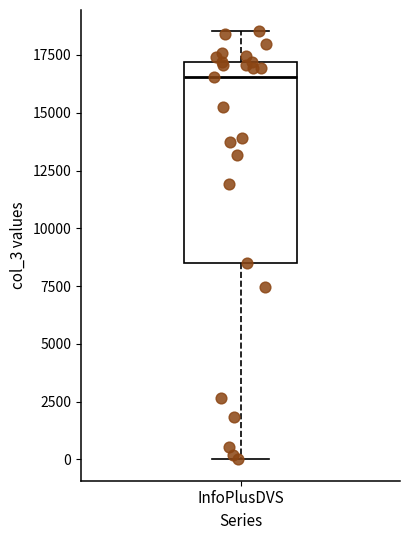

Read this box plot against the y-axis: the position of the median line, the range covered by the box, and the ends of both whiskers. The values are not printed on the chart, so give them approximately, as read against the axis.

median 16500, box 8500 to 17000, whiskers 0 to 18500